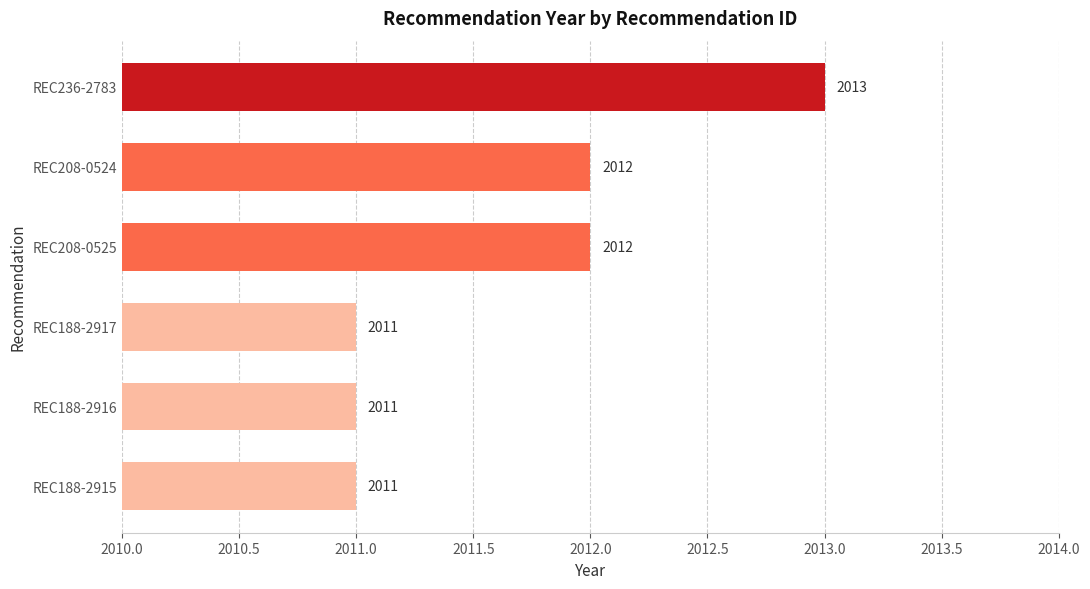

The value at REC208-0525 is 2012. True or false?

True